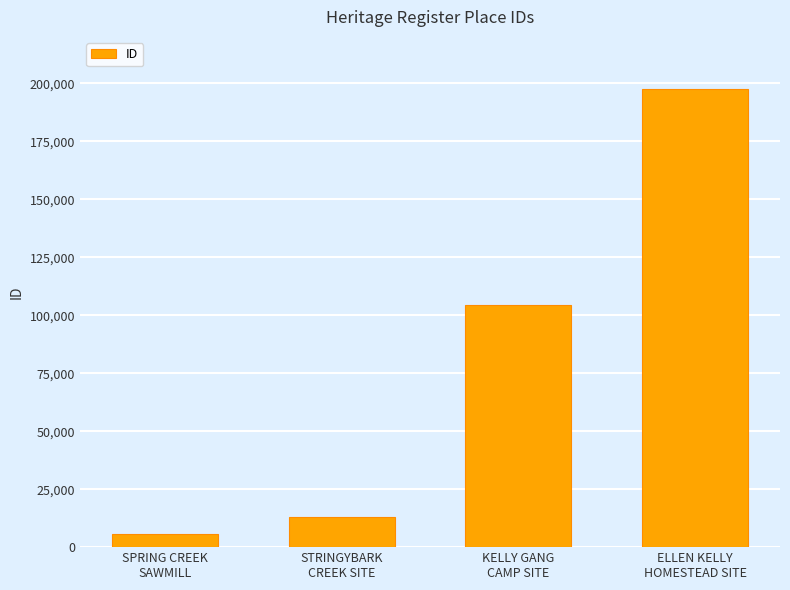

What is the value of the 4th bar from the left?

197646